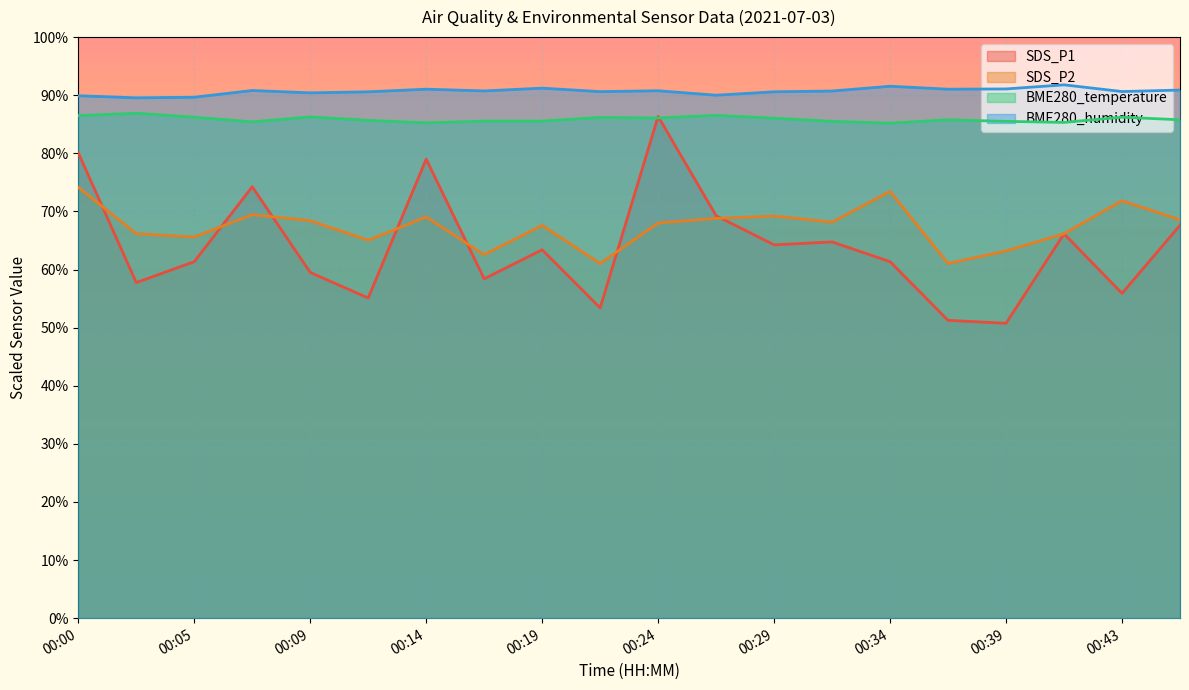

How many interior local valleys does the BME280_humidity series have?

7